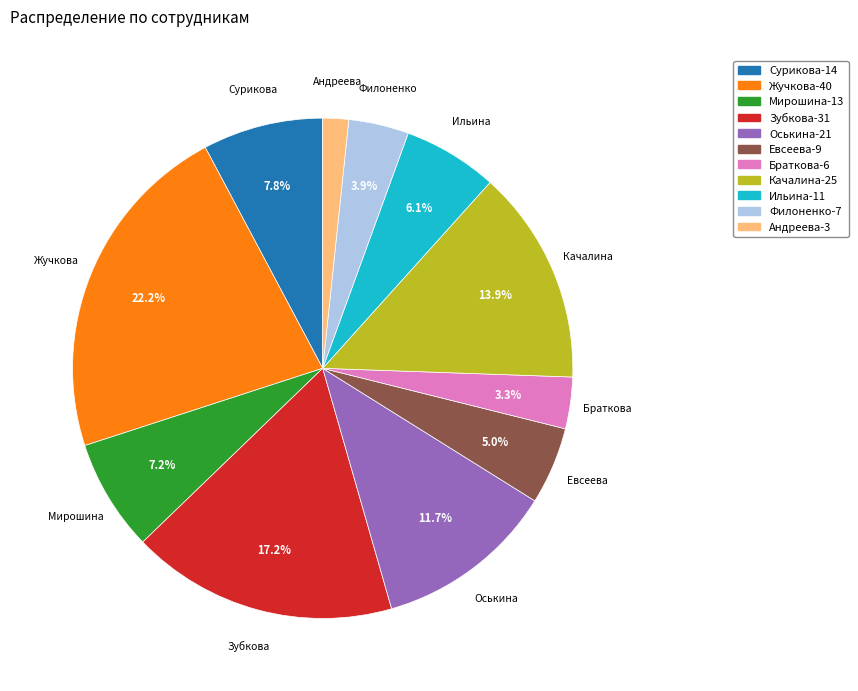

True or false: Ильина accounts for 1% of the total.

False